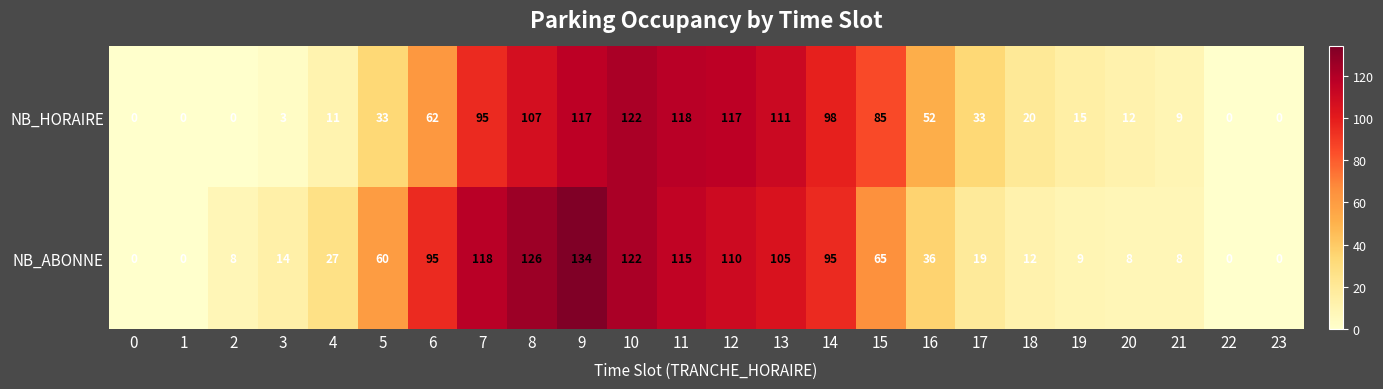

Which series has the largest range (max minus min)?

NB_ABONNE